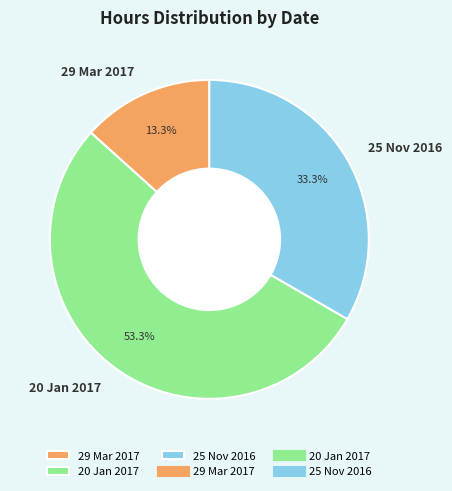

To the nearest percent, what portion does 25 Nov 2016 represent?

33%